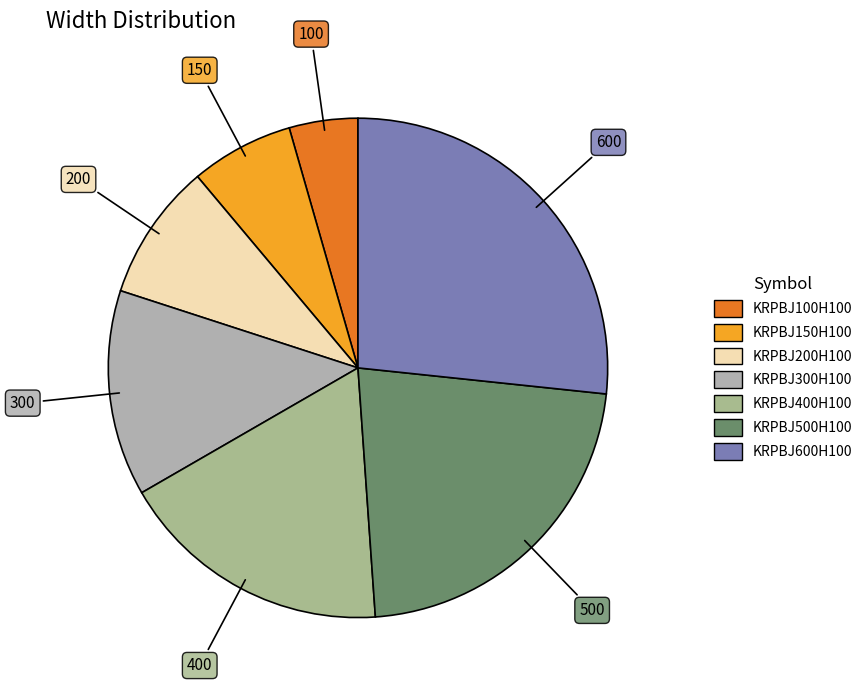

Is it true that KRPBJ200H100 is 9% of the pie?

True